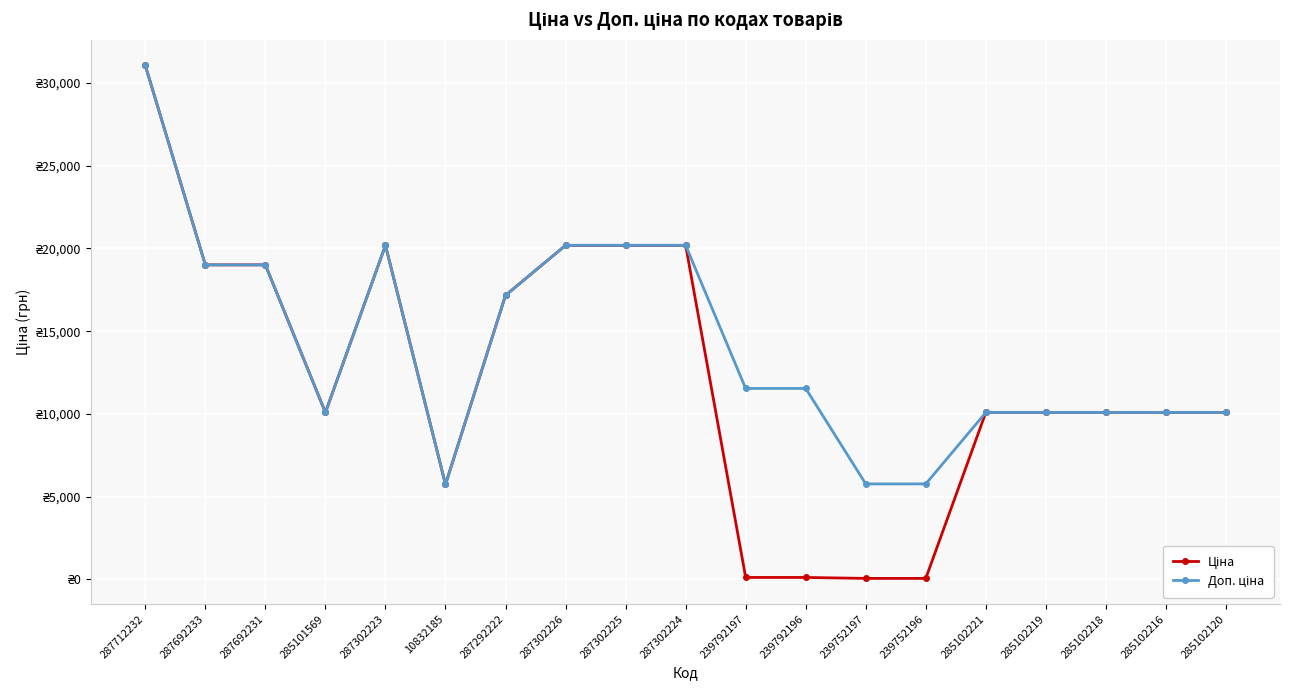

What is the average value of the Доп. ціна series?

14097.0